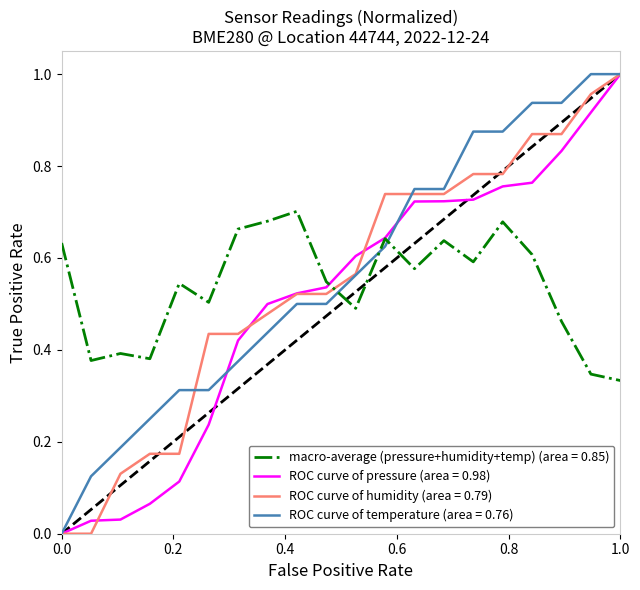

After their last crossing, which series has the higher values: macro-average (pressure+humidity+temp) (area = 0.85) or ROC curve of temperature (area = 0.76)?

ROC curve of temperature (area = 0.76)